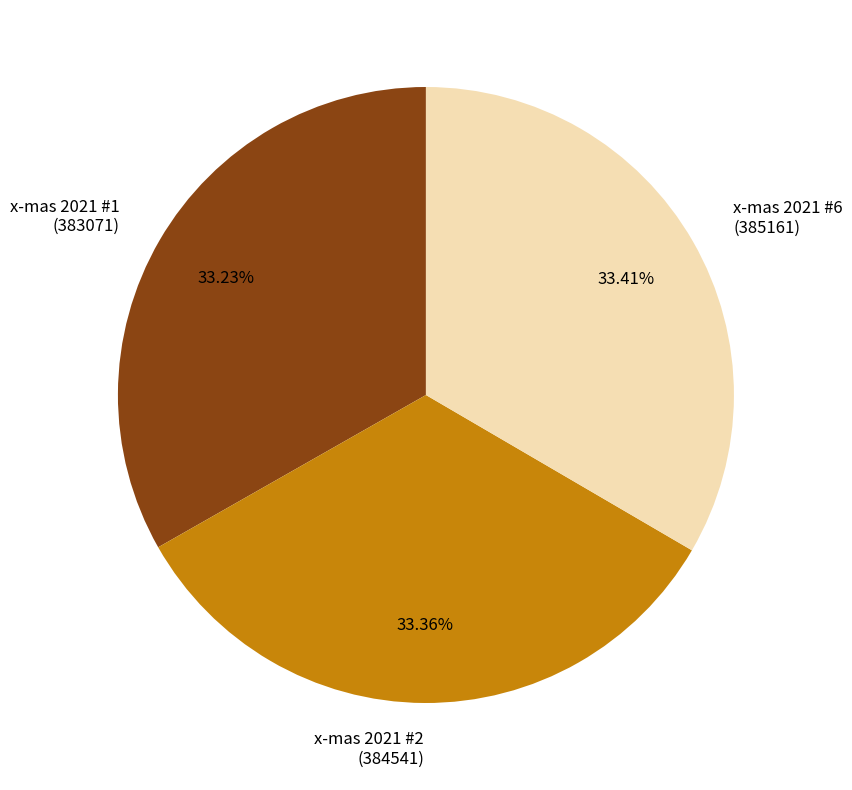

Is there a majority slice in this chart?

No